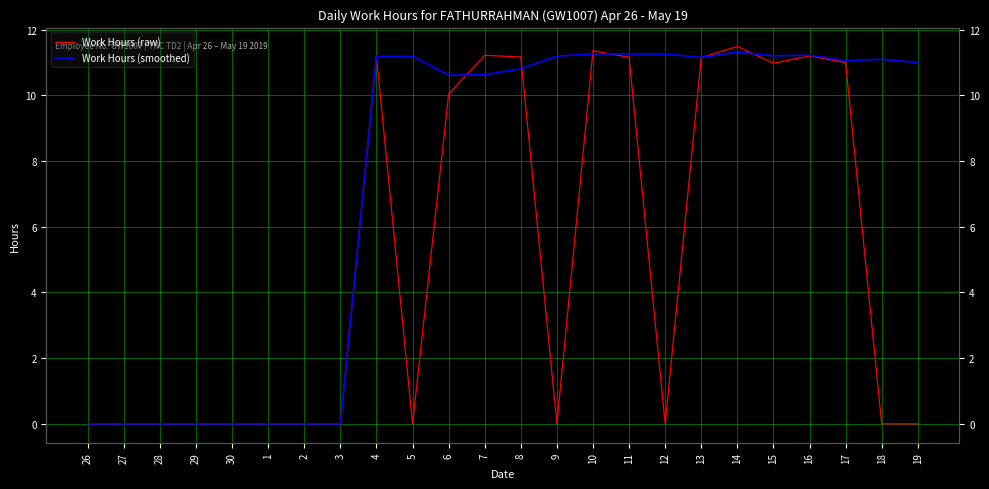

Between which two adjacent categories do Work Hours (raw) and Work Hours (smoothed) first intersect?

6 and 7